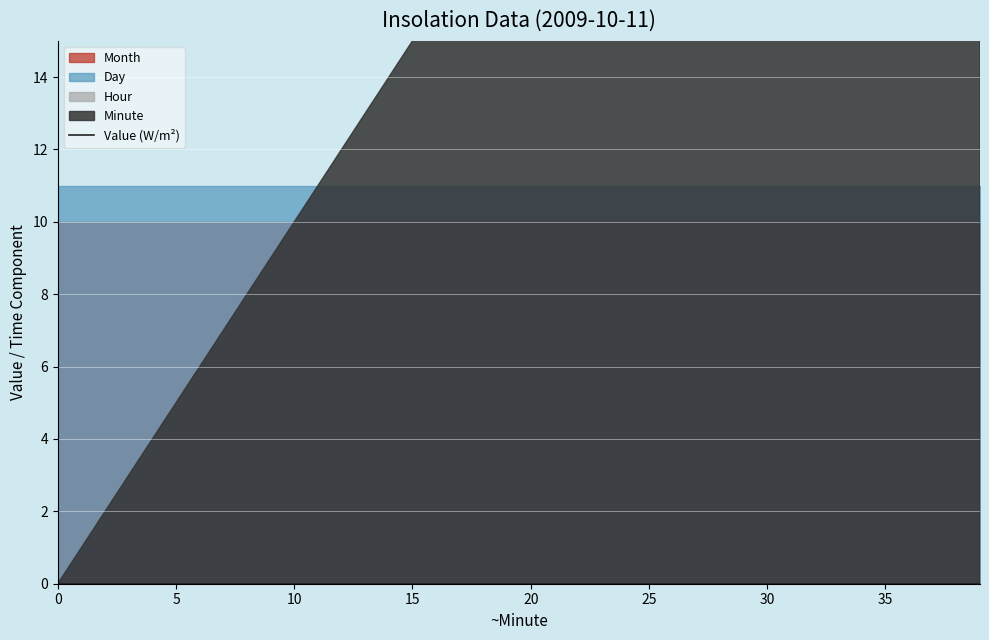

What is the total value across all series at 29?

50